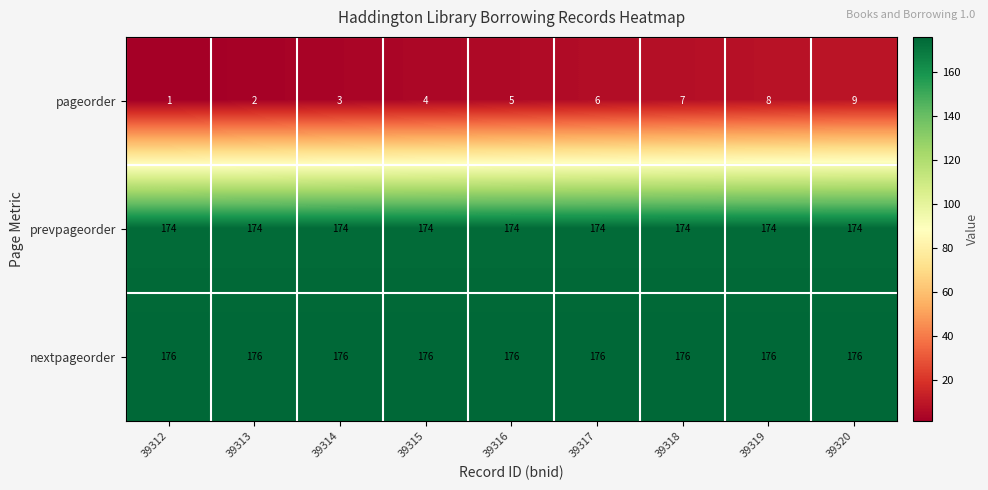

At which label is pageorder closest to 5?

39316